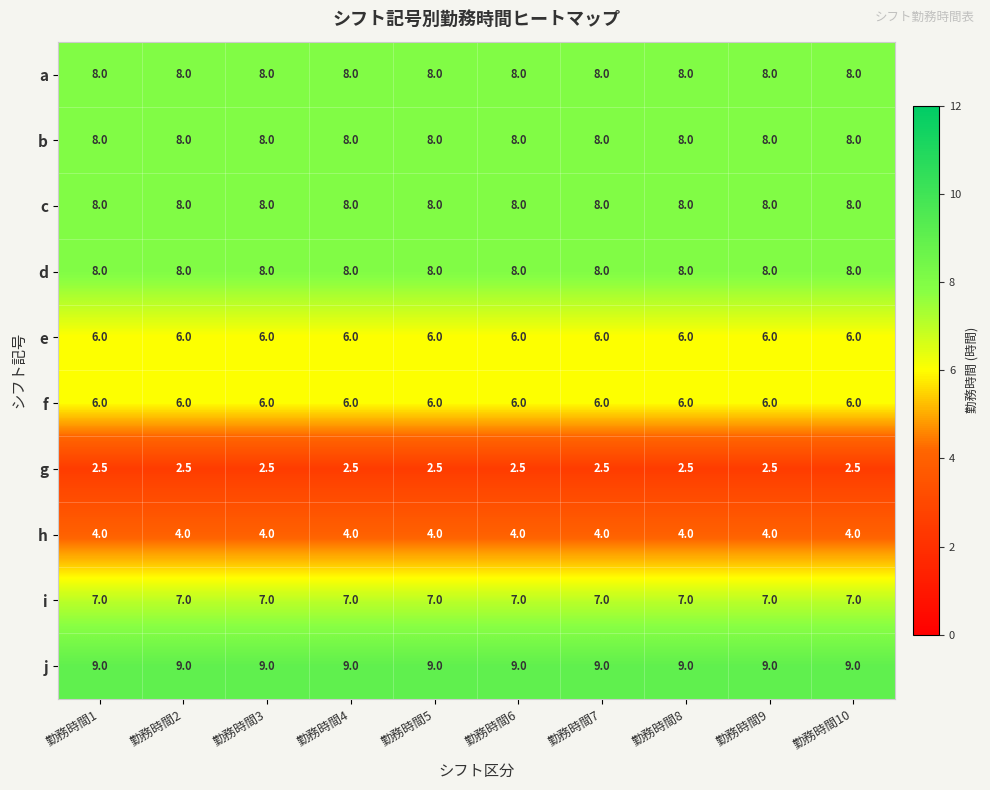

What is the spread (max minus min) of values at 勤務時間8?

6.5